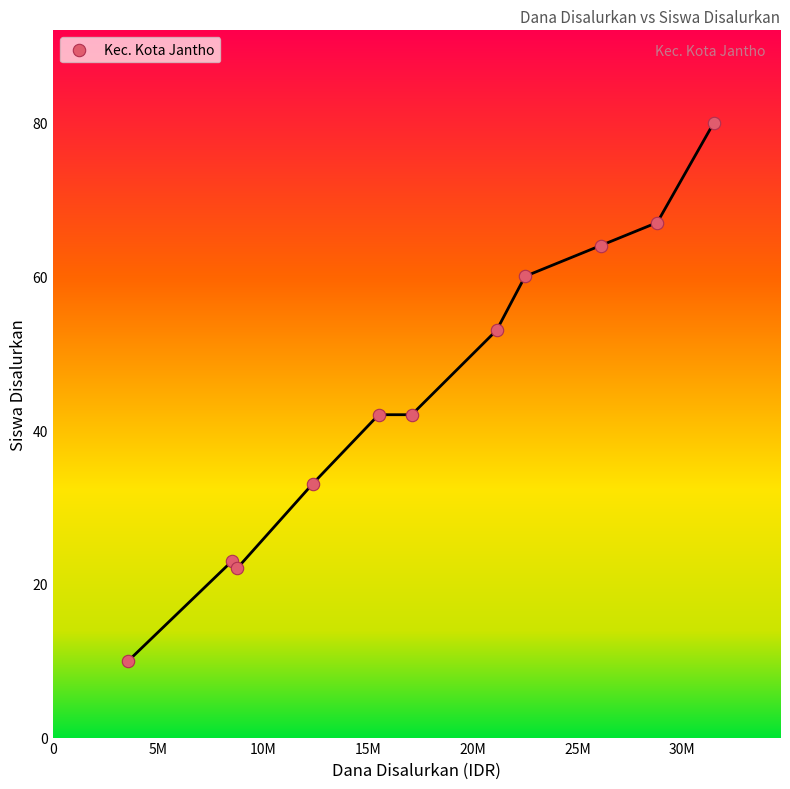

What is the range of Y values (max minus min)?

70